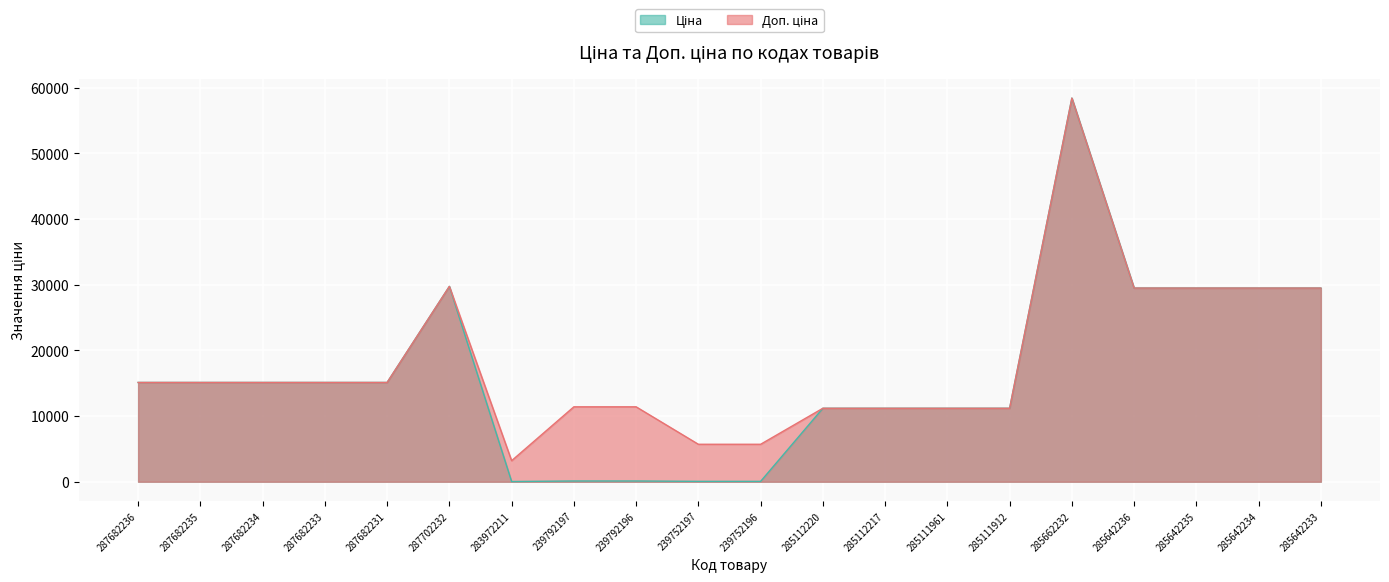

Which series has the largest total across all categories?

Доп. ціна